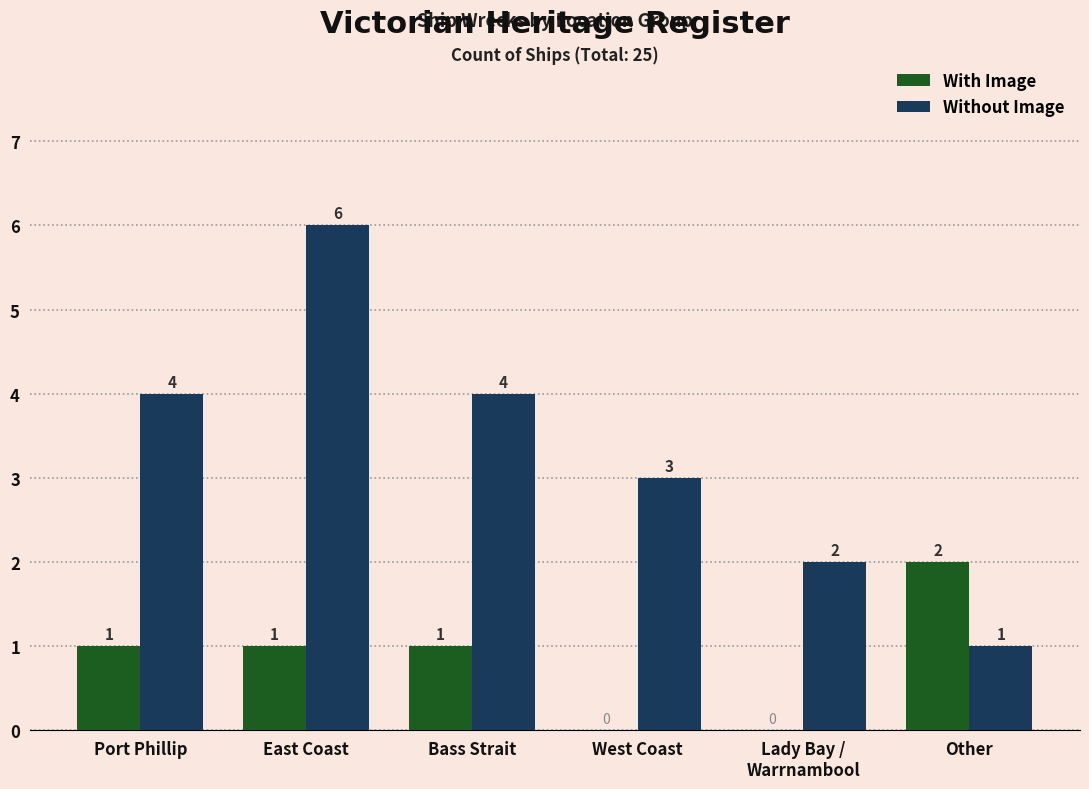

At which category is the sum across all series the highest?

East Coast